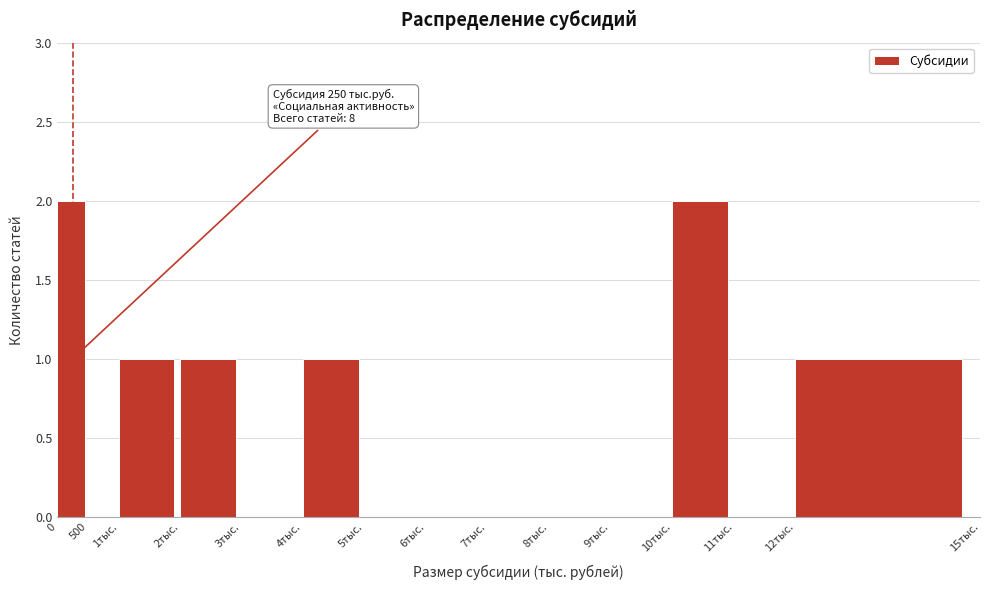

Reading left to right, list all the values displayed in this chart.

0=2	500=0	1тыс.=1	2тыс.=1	3тыс.=0	4тыс.=1	5тыс.=0	6тыс.=0	7тыс.=0	8тыс.=0	9тыс.=0	10тыс.=2	11тыс.=0	12тыс.=1